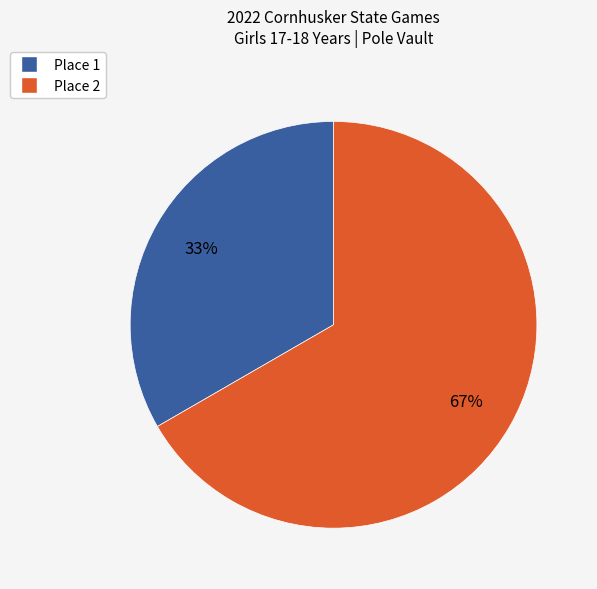

What is the smallest slice in the pie chart?

Place 1